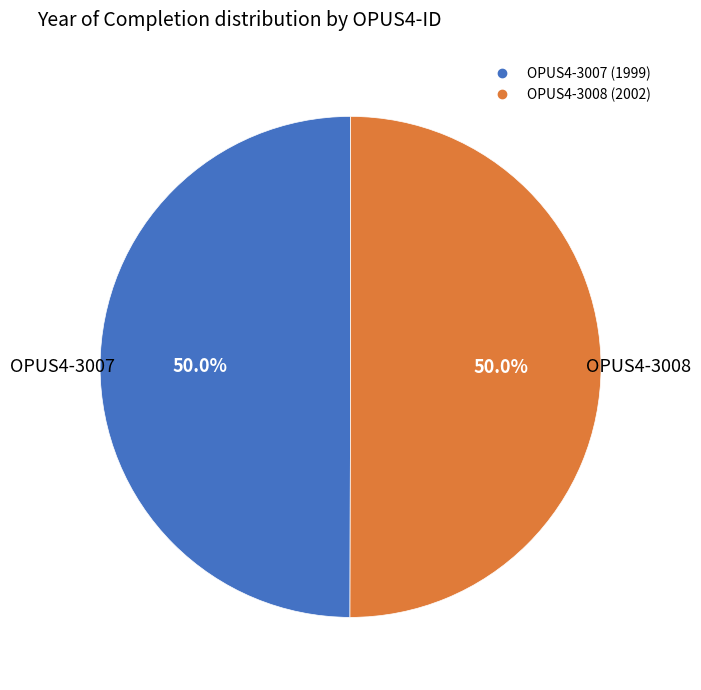

What percentage is the OPUS4-3007 slice, to the nearest percent?

50%